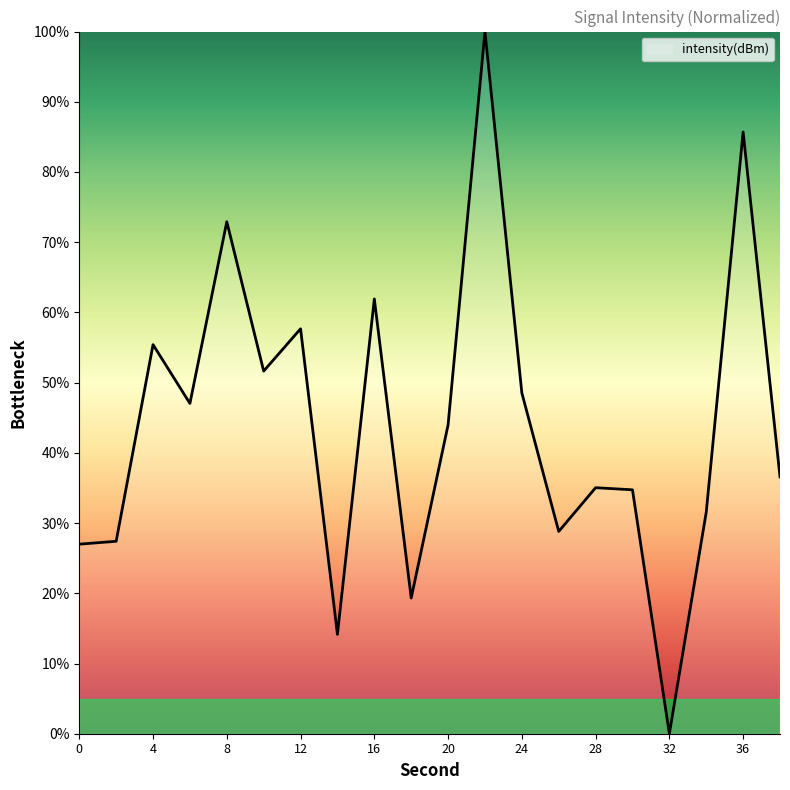

What is the sum of all values?

879.4